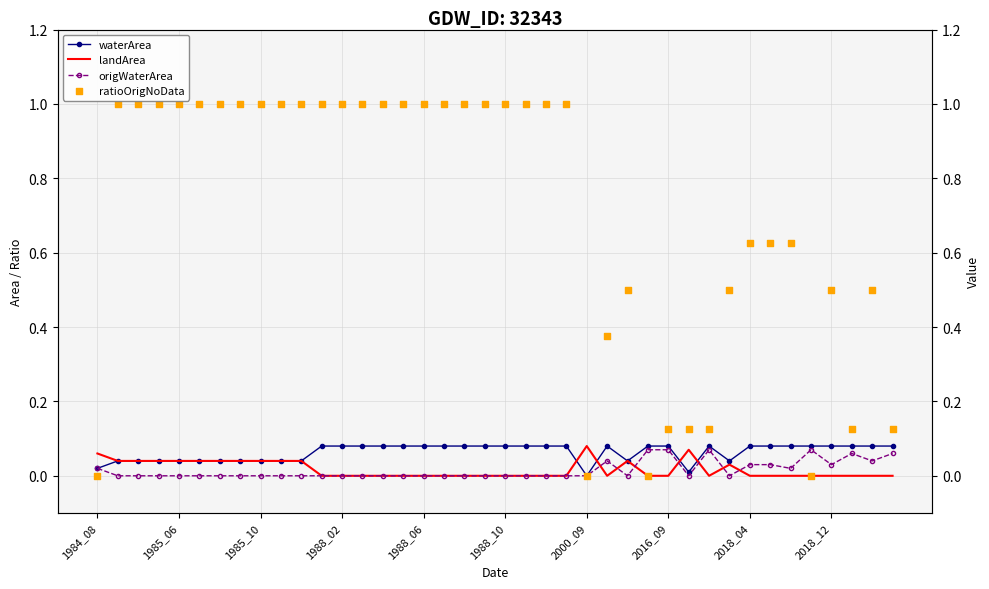

Which series has the widest spread of Y values?

ratioOrigNoData